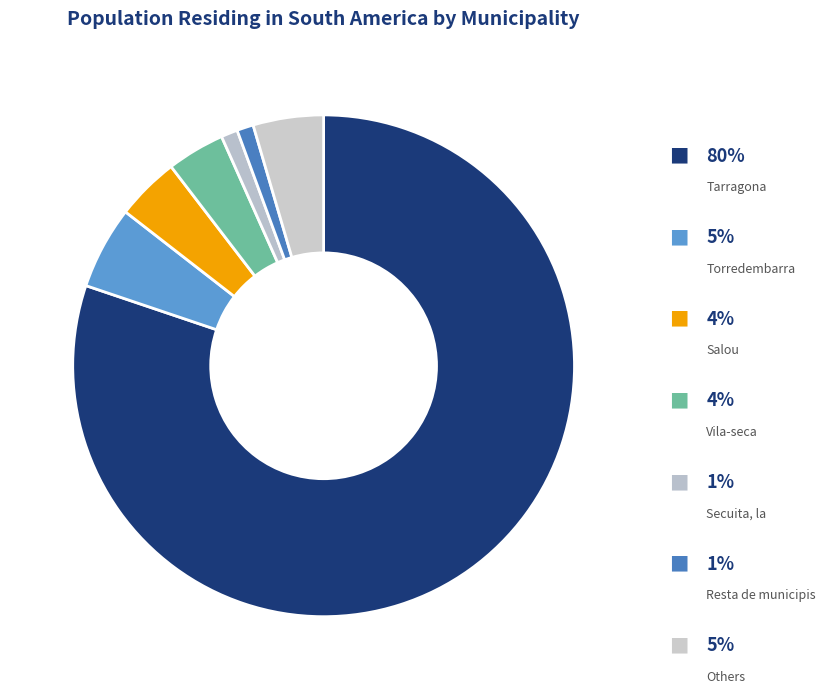

Count the number of slices in the pie.

7